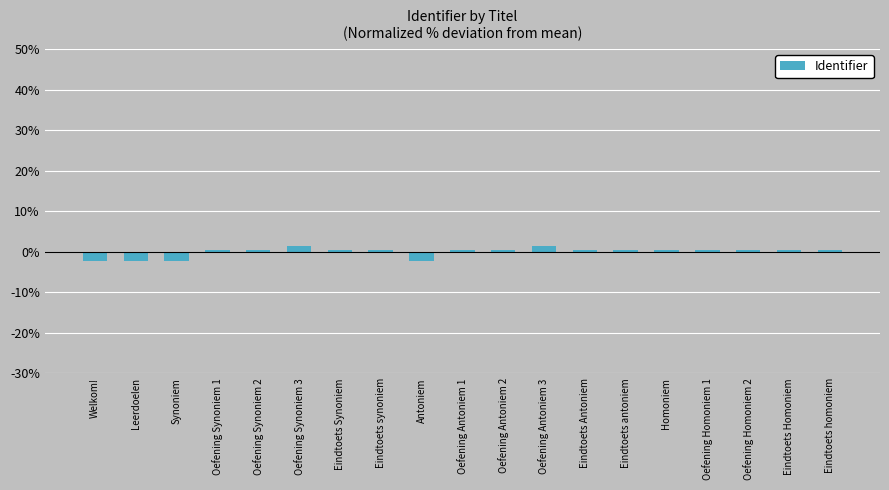

How many positive values are there?

15